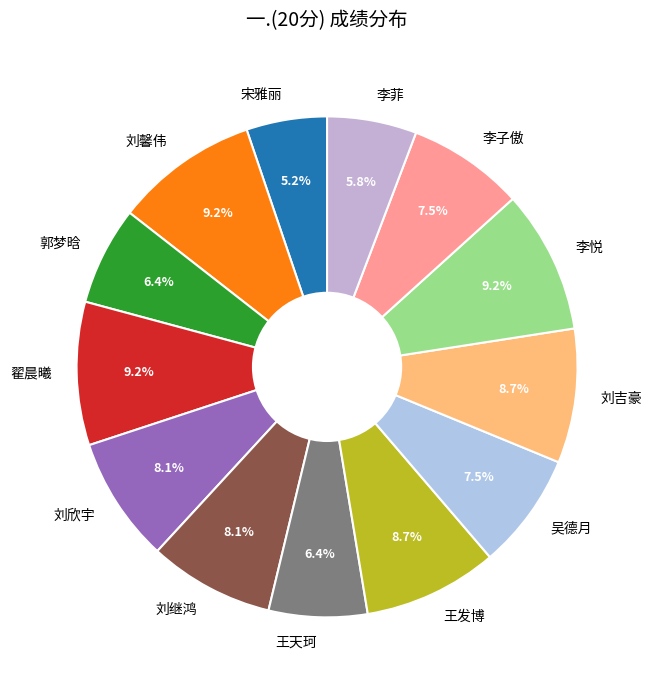

Which slice is the smallest?

宋雅丽